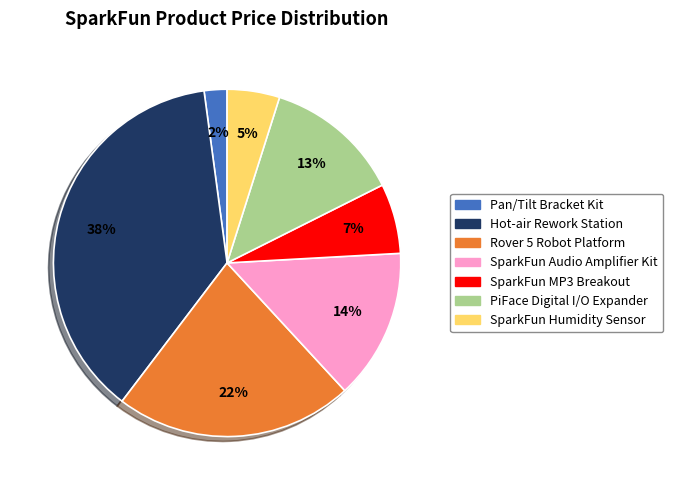

Which category has the biggest portion of the pie?

Hot-air Rework Station